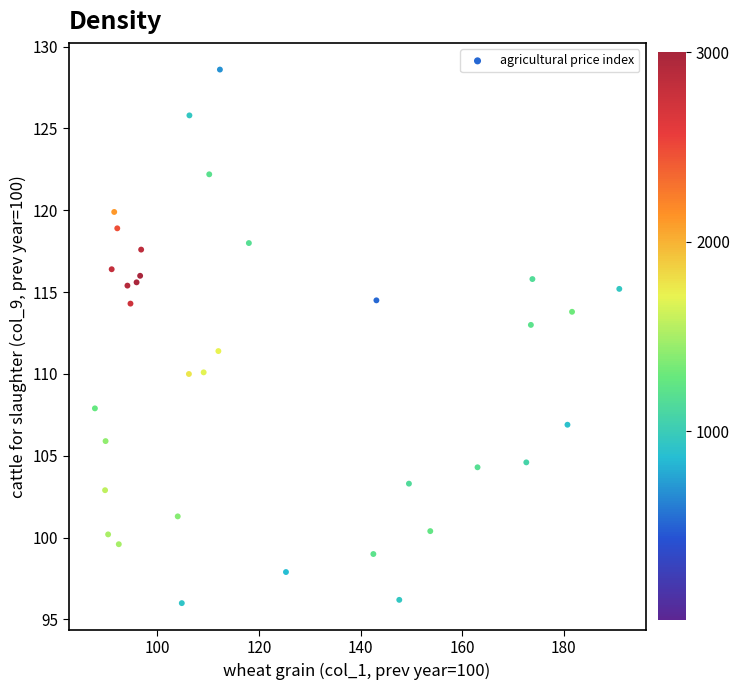

What is the range of X values (max minus min)?

103.2